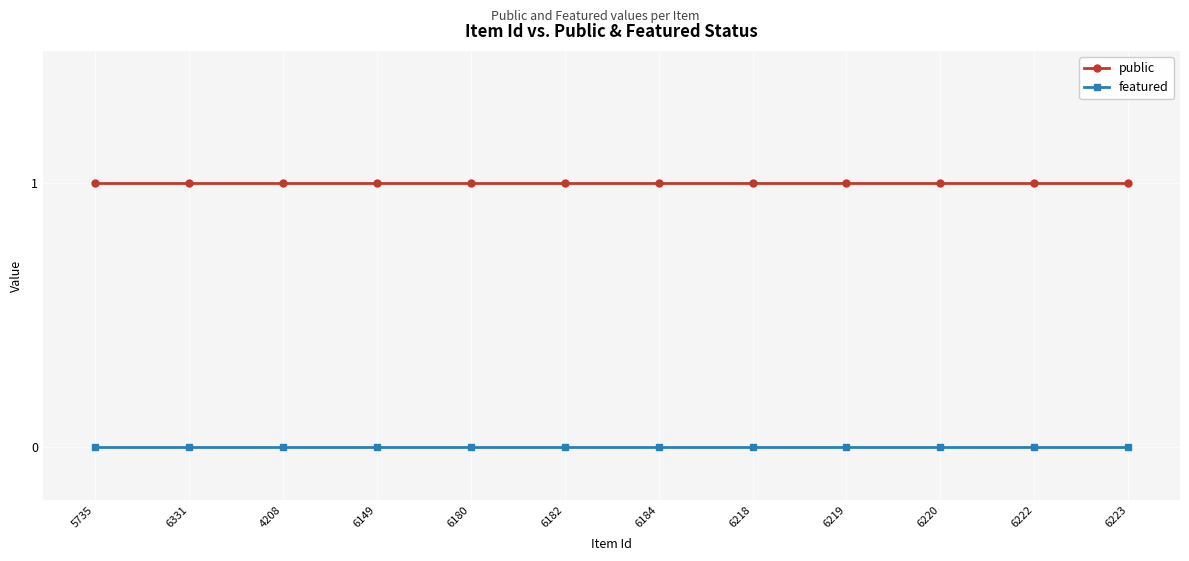

What is the spread (max minus min) of values at 6223?

1